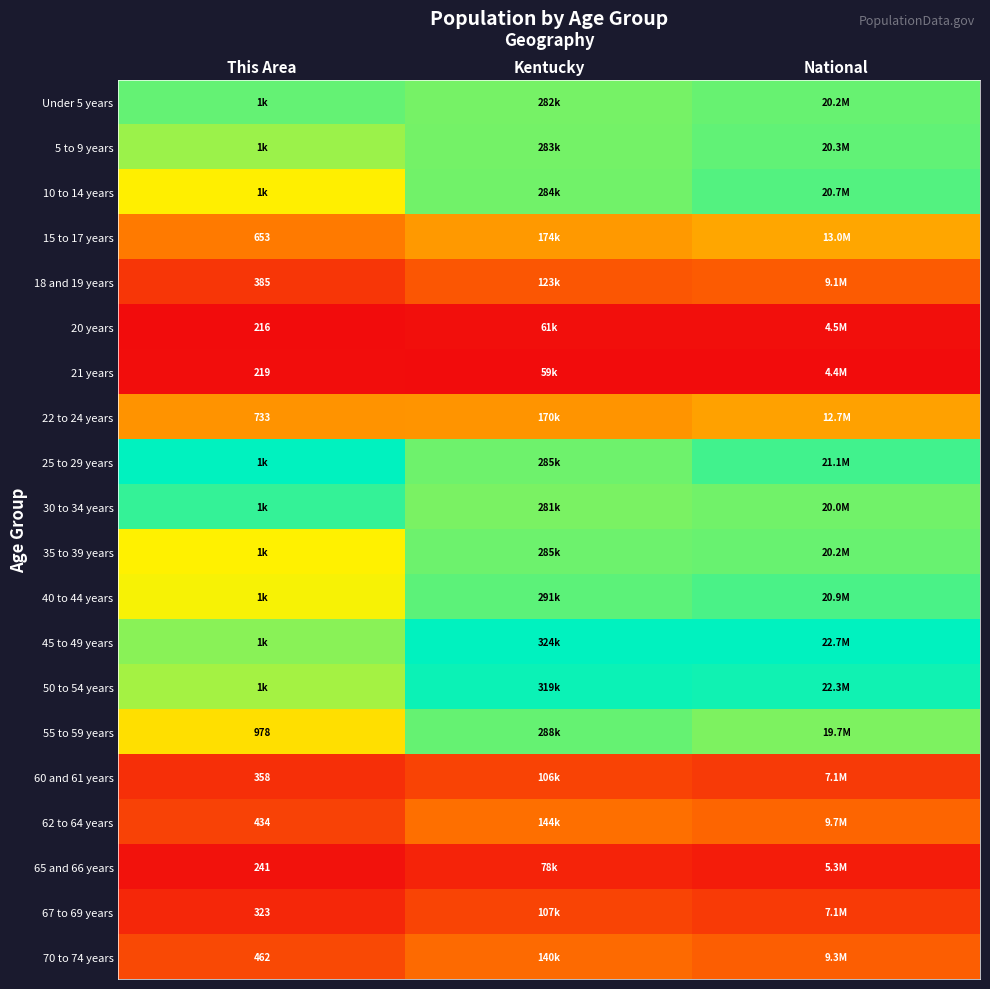

Rank the series by their maximum value, from highest to lowest.

25 to 29 years, 45 to 49 years, 50 to 54 years, 30 to 34 years, 40 to 44 years, 10 to 14 years, 5 to 9 years, Under 5 years, 55 to 59 years, 35 to 39 years, 15 to 17 years, 22 to 24 years, 62 to 64 years, 70 to 74 years, 18 and 19 years, 67 to 69 years, 60 and 61 years, 65 and 66 years, 20 years, 21 years